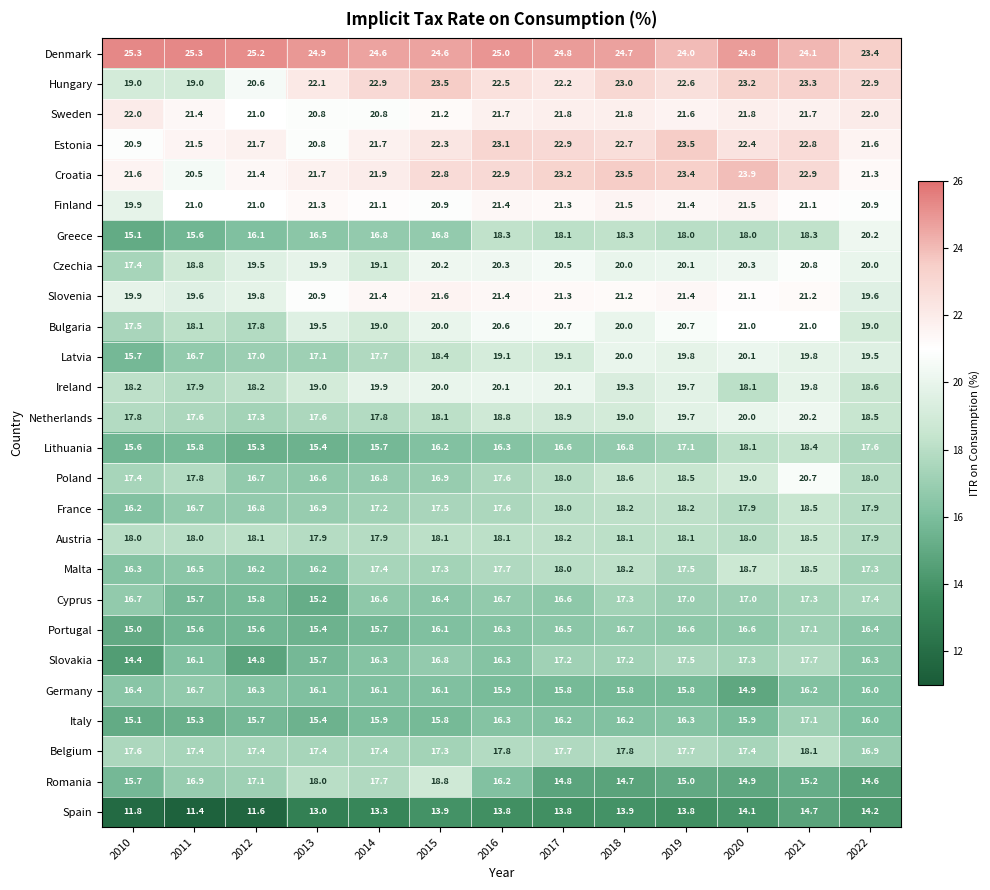

Where does the Lithuania series first go above 16?

2015